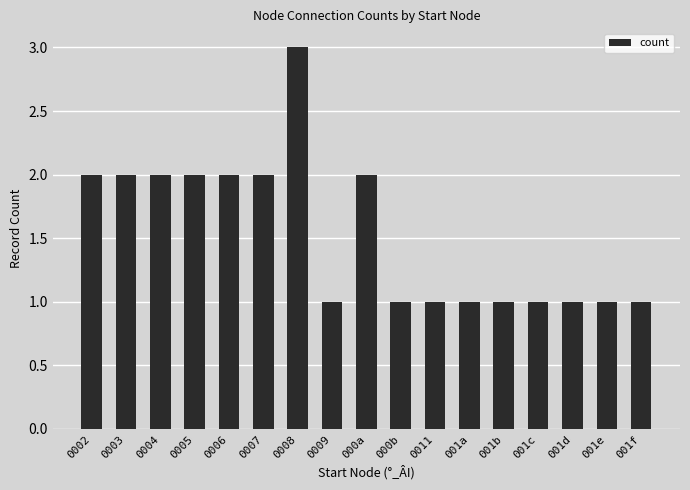

How many categories are shown in the chart?

17